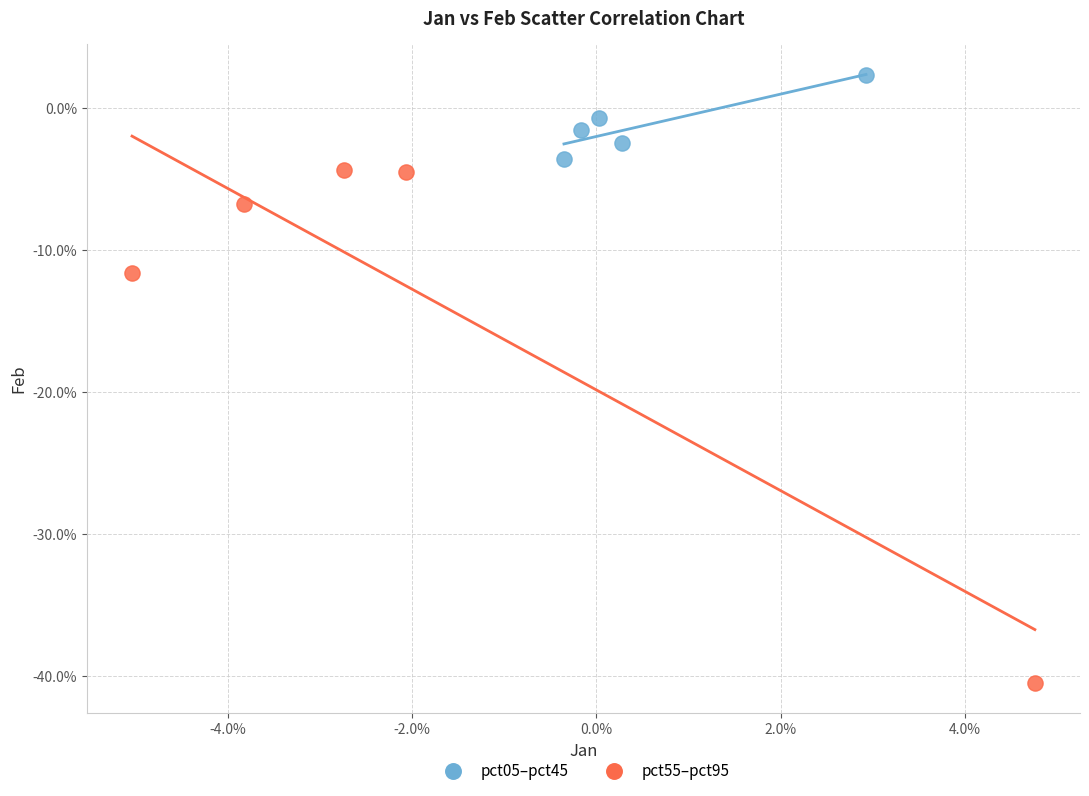

What are all the series names shown in the legend?

pct05–pct45, pct55–pct95